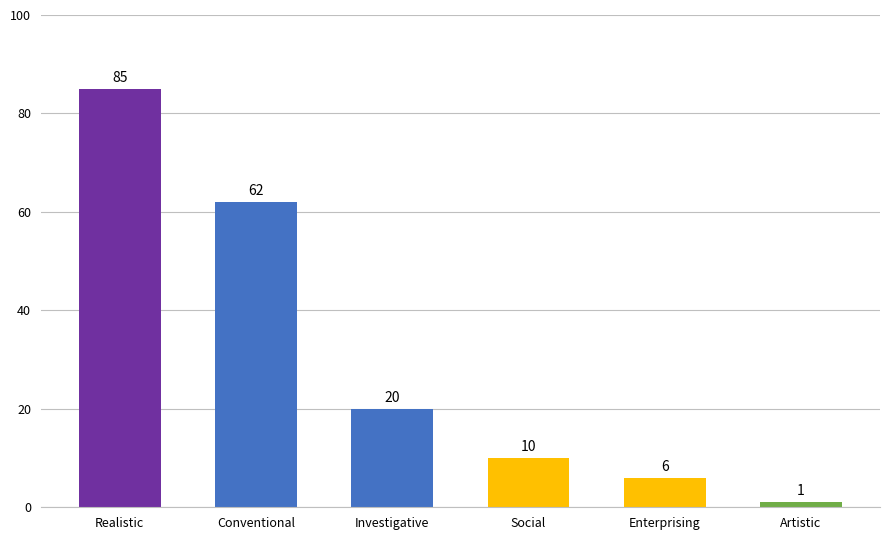

What is the value of the 2nd bar from the left?

62